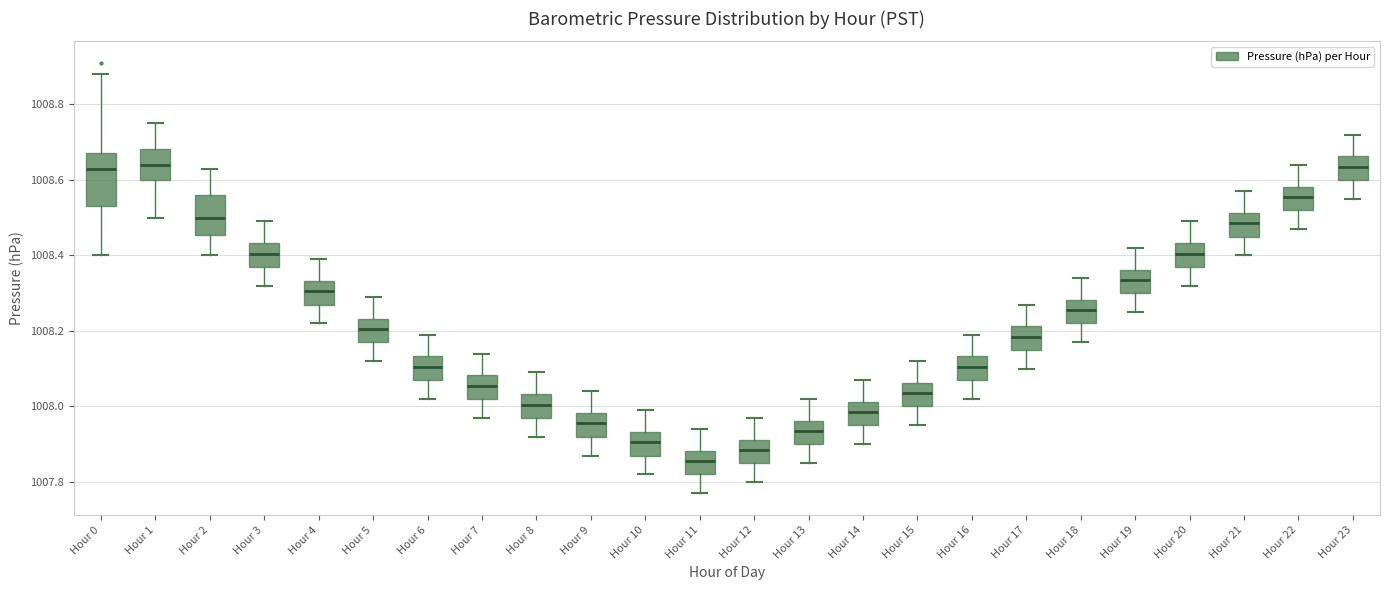

Where does the upper whisker of the box for Hour 1 end on the y-axis? The values are not printed on the chart, so give them approximately, as read against the axis.

1008.76